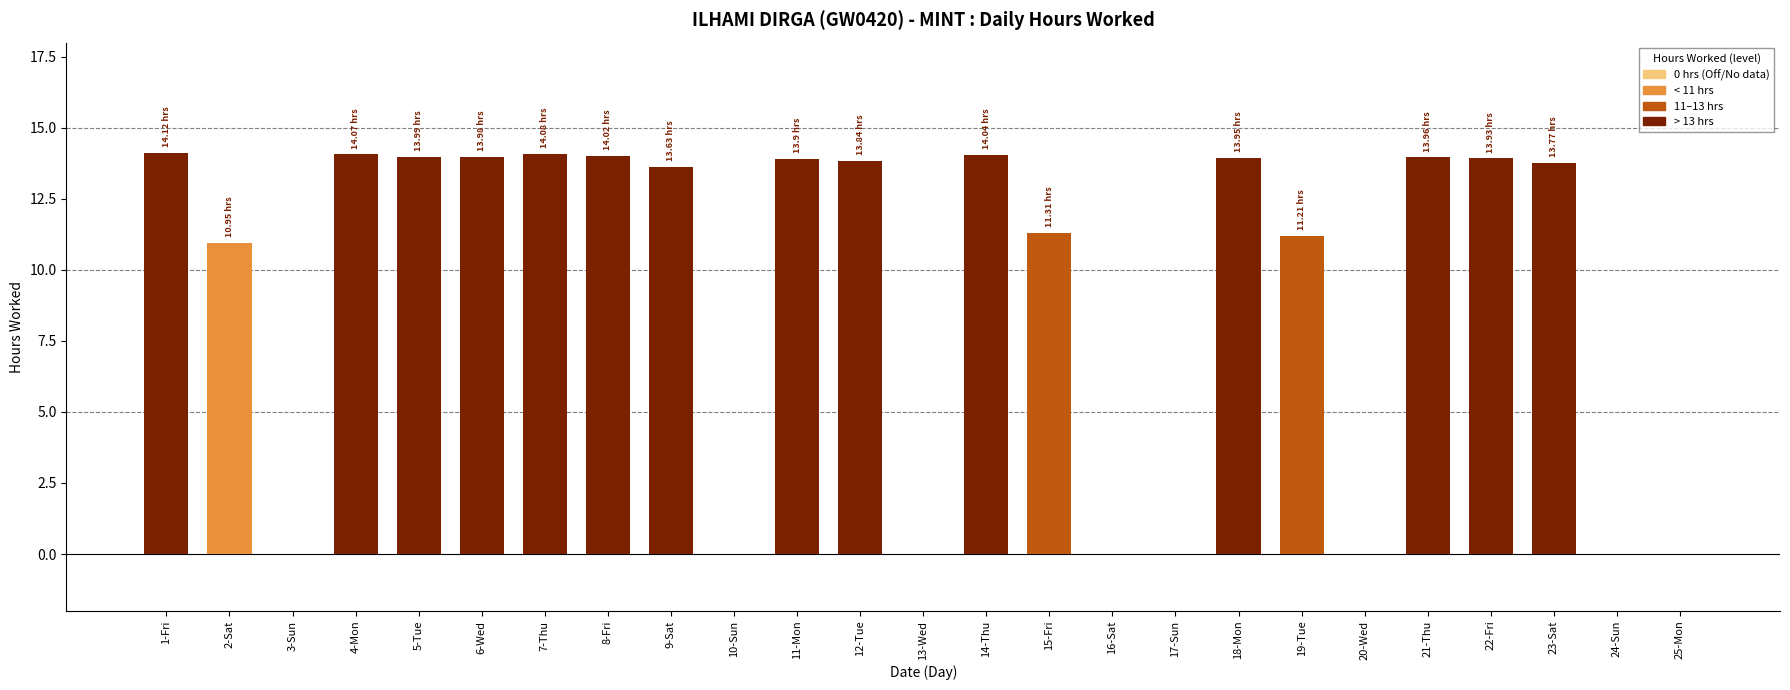

What is the sum of all values?

228.8